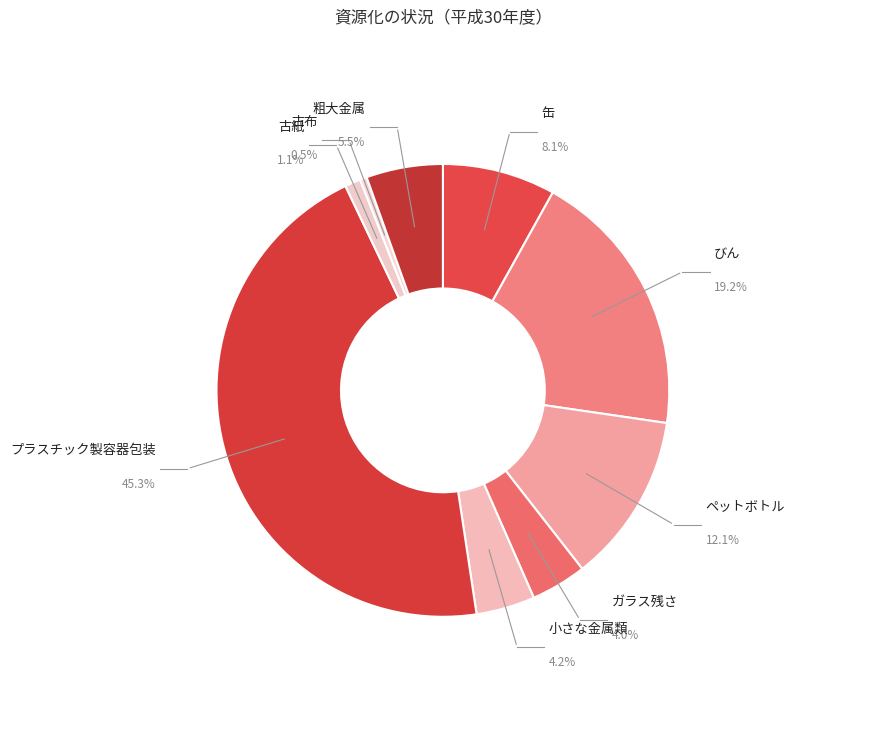

To the nearest percent, what is the average slice percentage?

11%